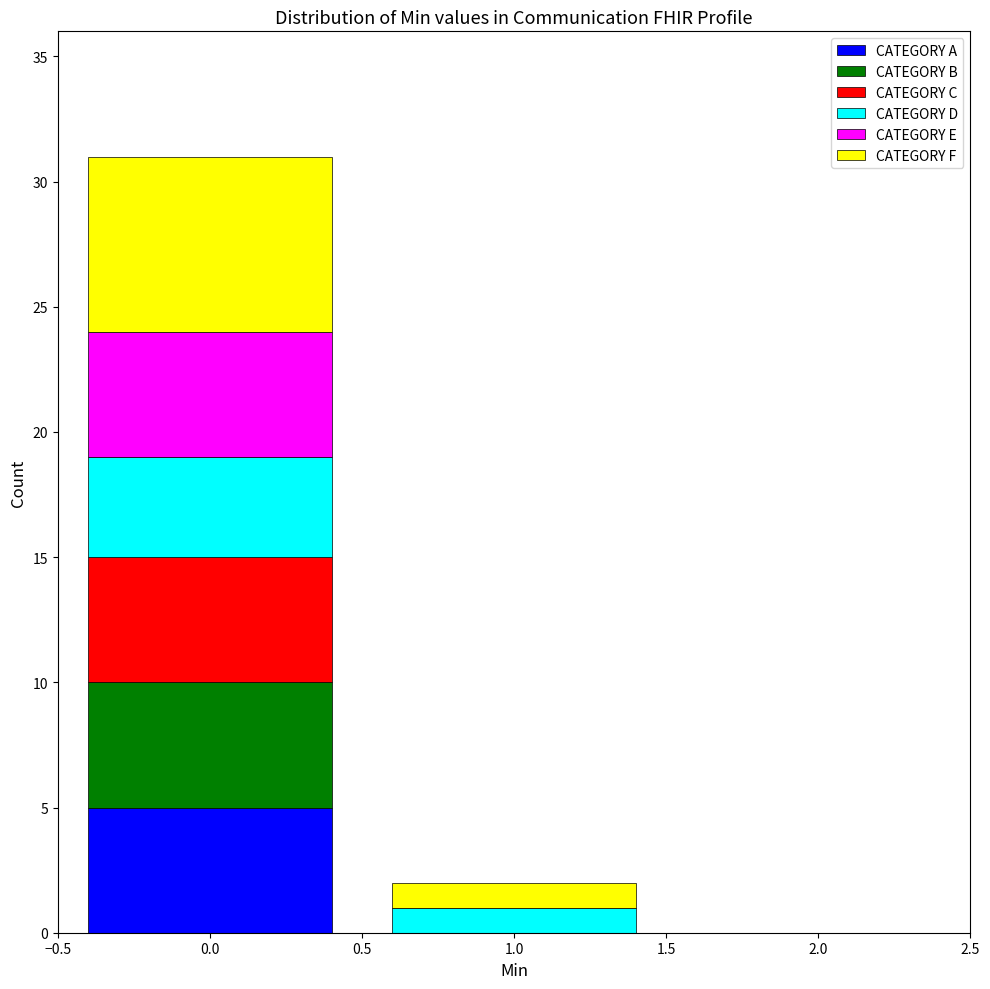

Reading left to right, list every stacked bar in this chart as the range it spans on the x-axis followed by its total height. The values are not printed on the chart, so give them approximately, as read against the axis.

-0.5 to 0.5: 31
0.5 to 1.5: 2